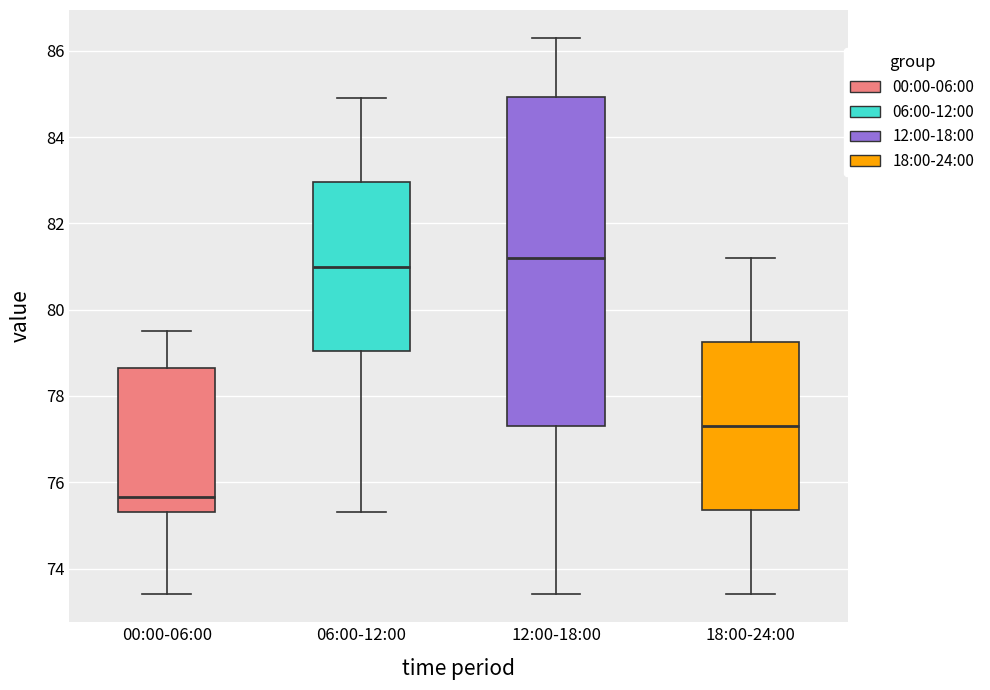

Where is the upper edge of the box for 00:00-06:00 on the y-axis? The values are not printed on the chart, so give them approximately, as read against the axis.

78.6